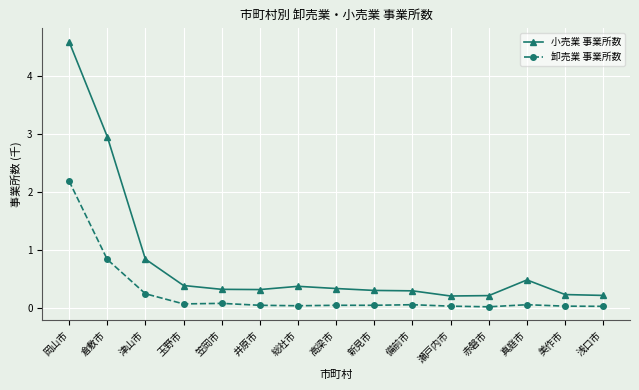

What are all the series names shown in the legend?

小売業 事業所数, 卸売業 事業所数